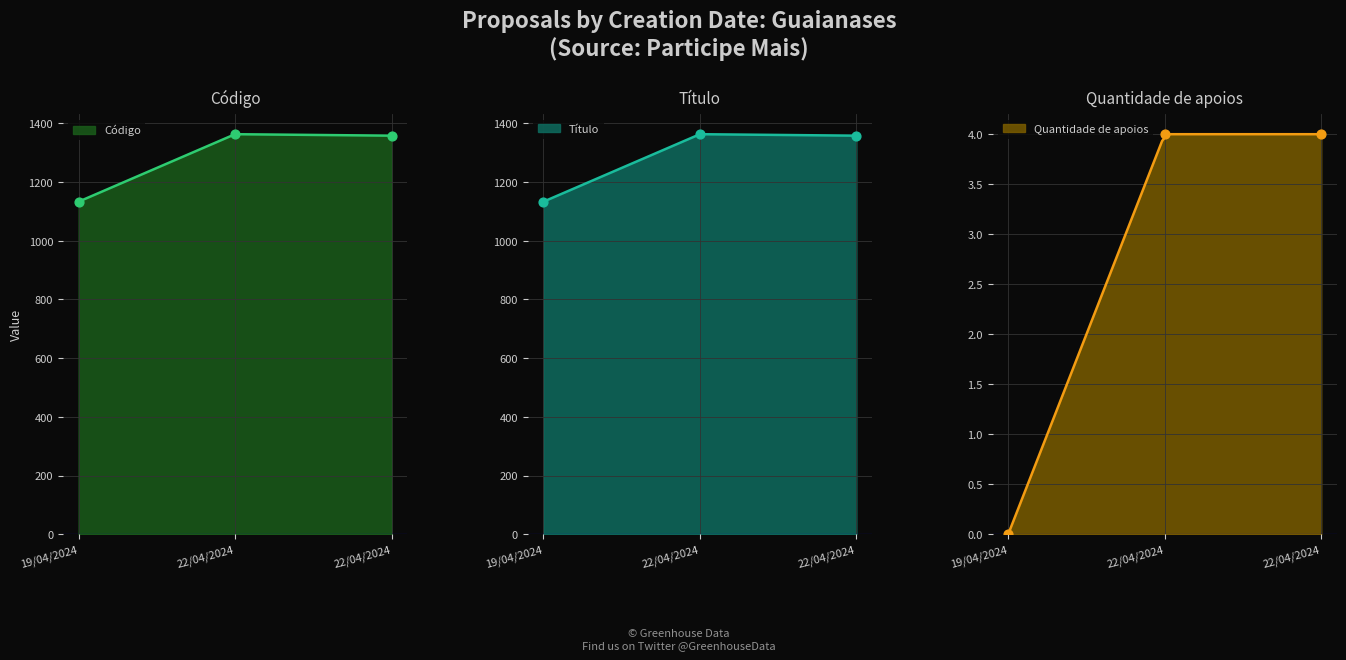

Which series contains the highest Y value?

Código